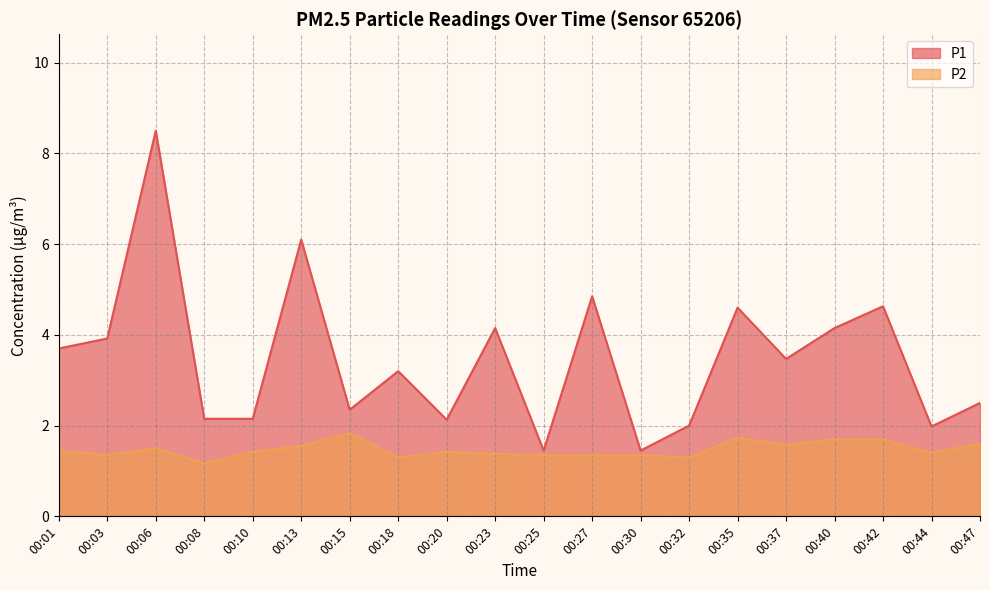

Reading right to left, what are all the values shown in this chart?

P1: 00:47=2.5	00:44=2.0	00:42=4.6	00:40=4.2	00:37=3.5	00:35=4.6	00:32=2.0	00:30=1.4	00:27=4.8	00:25=1.4	00:23=4.2	00:20=2.1	00:18=3.2	00:15=2.4	00:13=6.1	00:10=2.1	00:08=2.1	00:06=8.5	00:03=3.9	00:01=3.7
P2: 00:47=1.6	00:44=1.4	00:42=1.7	00:40=1.7	00:37=1.6	00:35=1.7	00:32=1.3	00:30=1.4	00:27=1.4	00:25=1.4	00:23=1.4	00:20=1.4	00:18=1.3	00:15=1.8	00:13=1.6	00:10=1.4	00:08=1.2	00:06=1.5	00:03=1.4	00:01=1.4